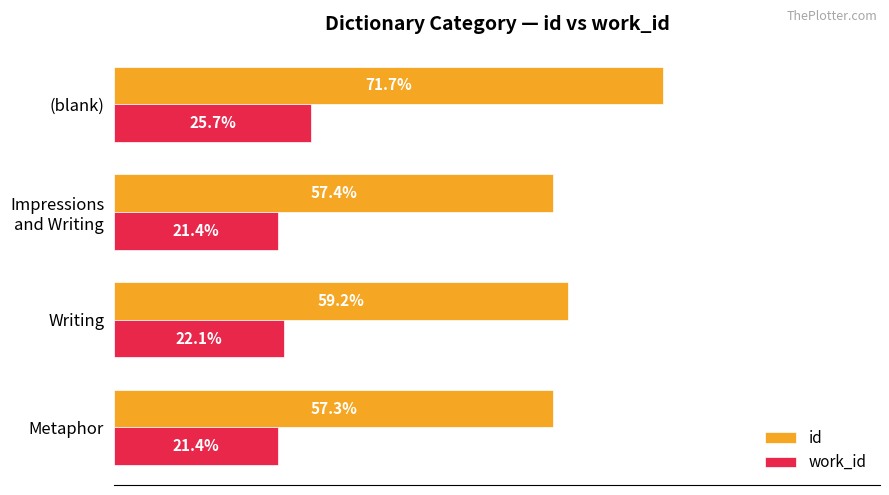

What are all the series names shown in the legend?

id, work_id